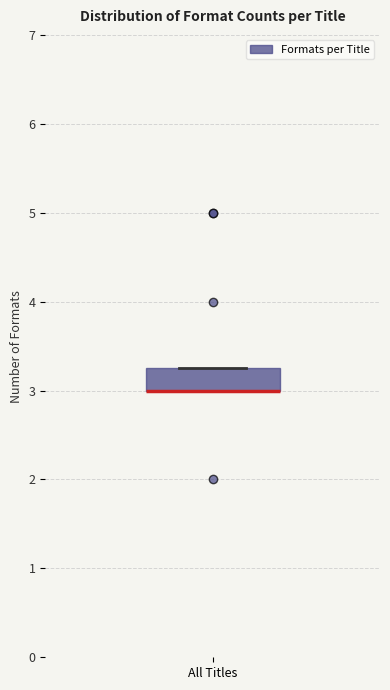

Read this box plot against the y-axis: the position of the median line, the range covered by the box, and the ends of both whiskers. The values are not printed on the chart, so give them approximately, as read against the axis.

median 3.0 (drawn on the box's lower edge), box 3.0 to 3.3, whiskers 3.0 to 3.3